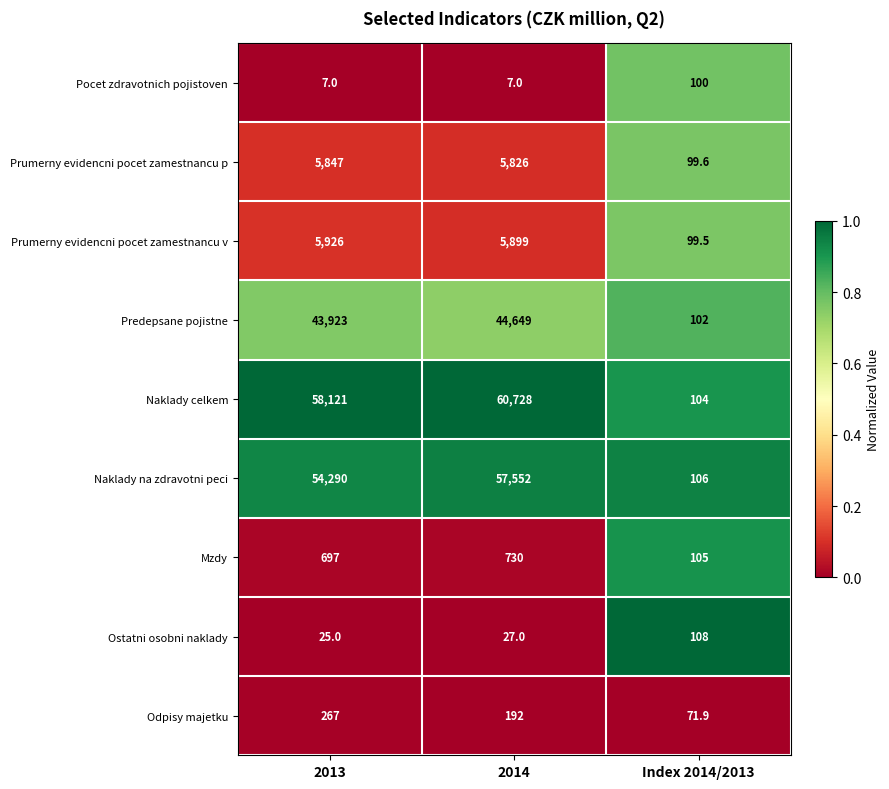

The Pocet zdravotnich pojistoven series shows 4.4 at 2014. True or false?

False